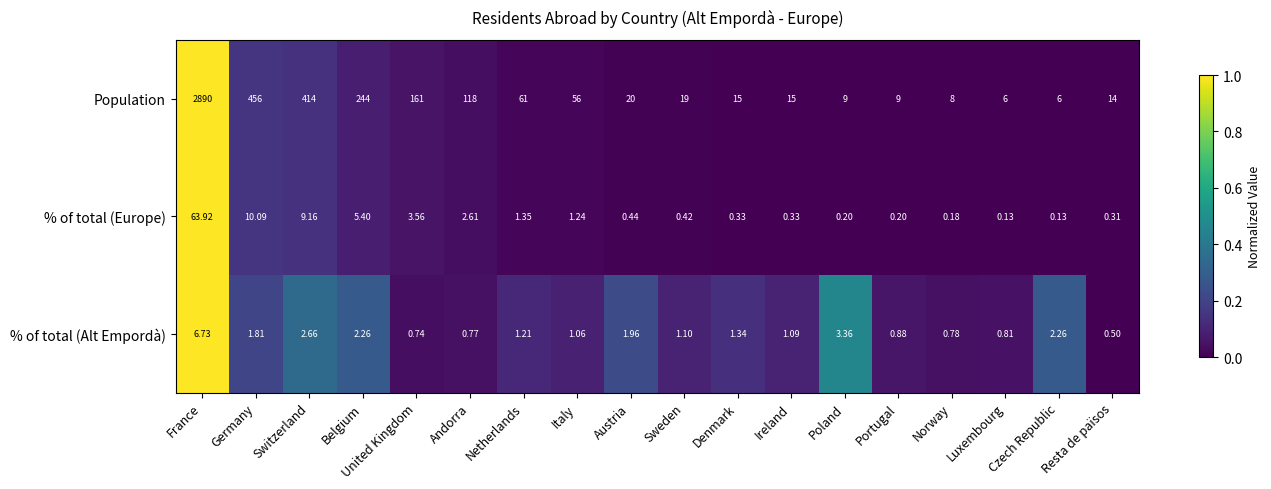

Which series has the largest total across all categories?

Population